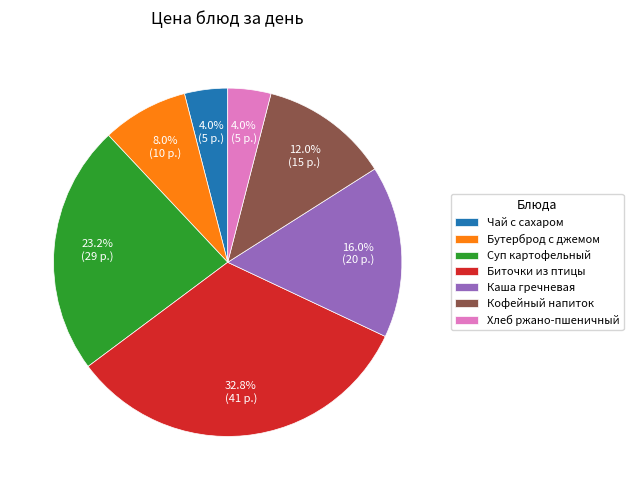

How much of the chart is everything except Хлеб ржано-пшеничный?

96.0%